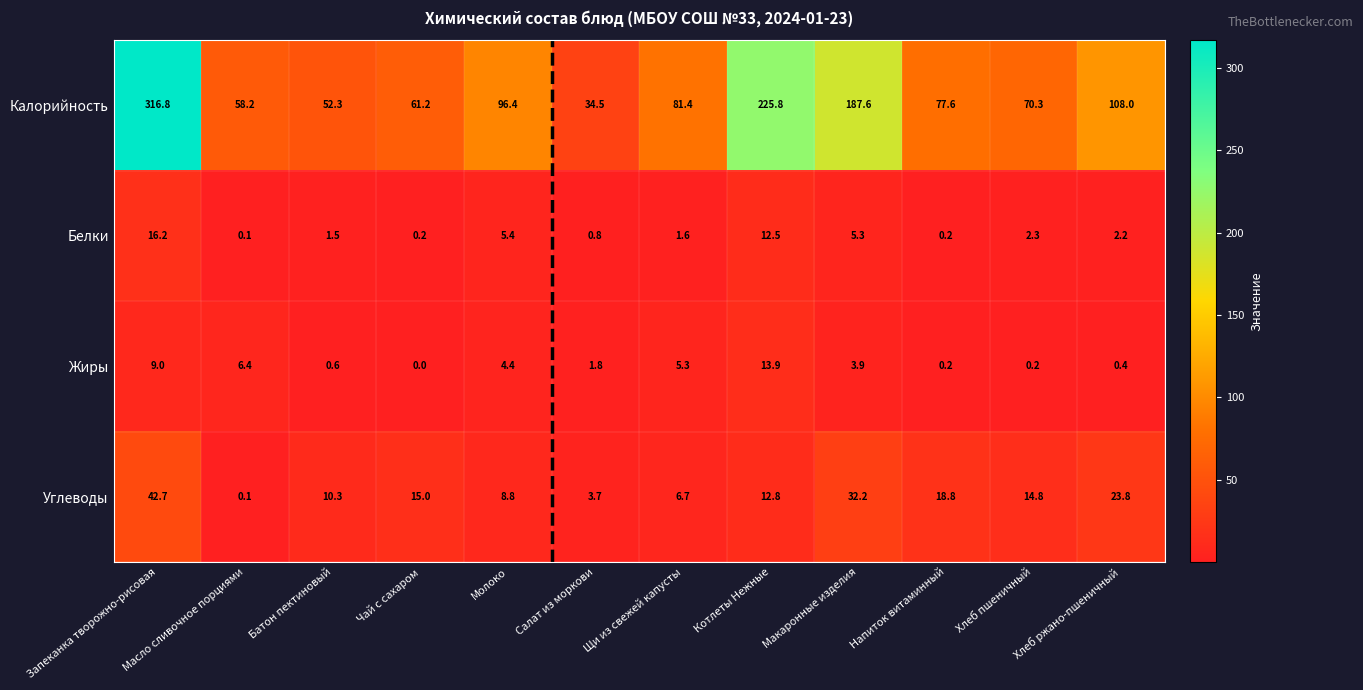

The Жиры series shows 1.8 at Салат из моркови. True or false?

True